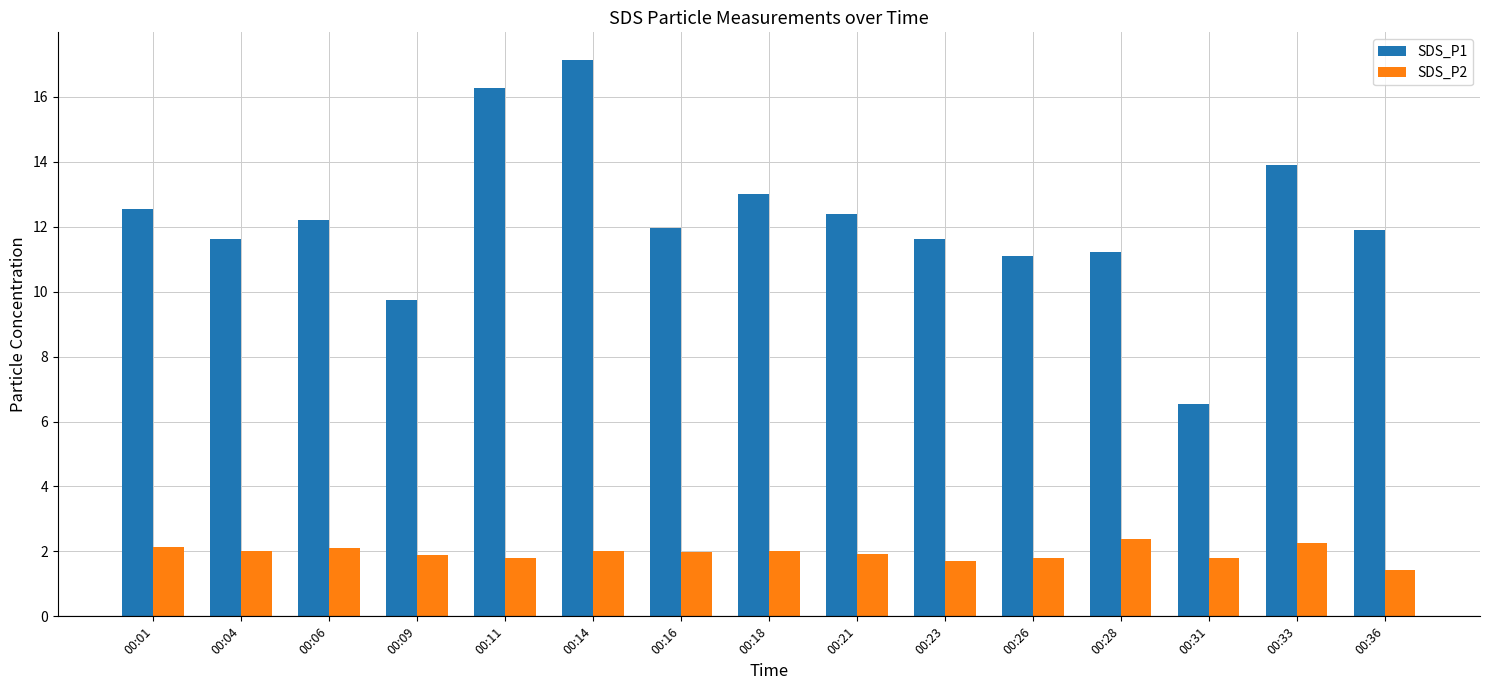

What is the spread (max minus min) of values at 00:11?

14.5